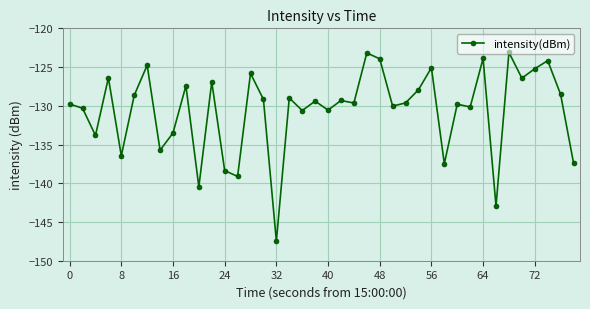

What is the smallest value displayed?

-147.5